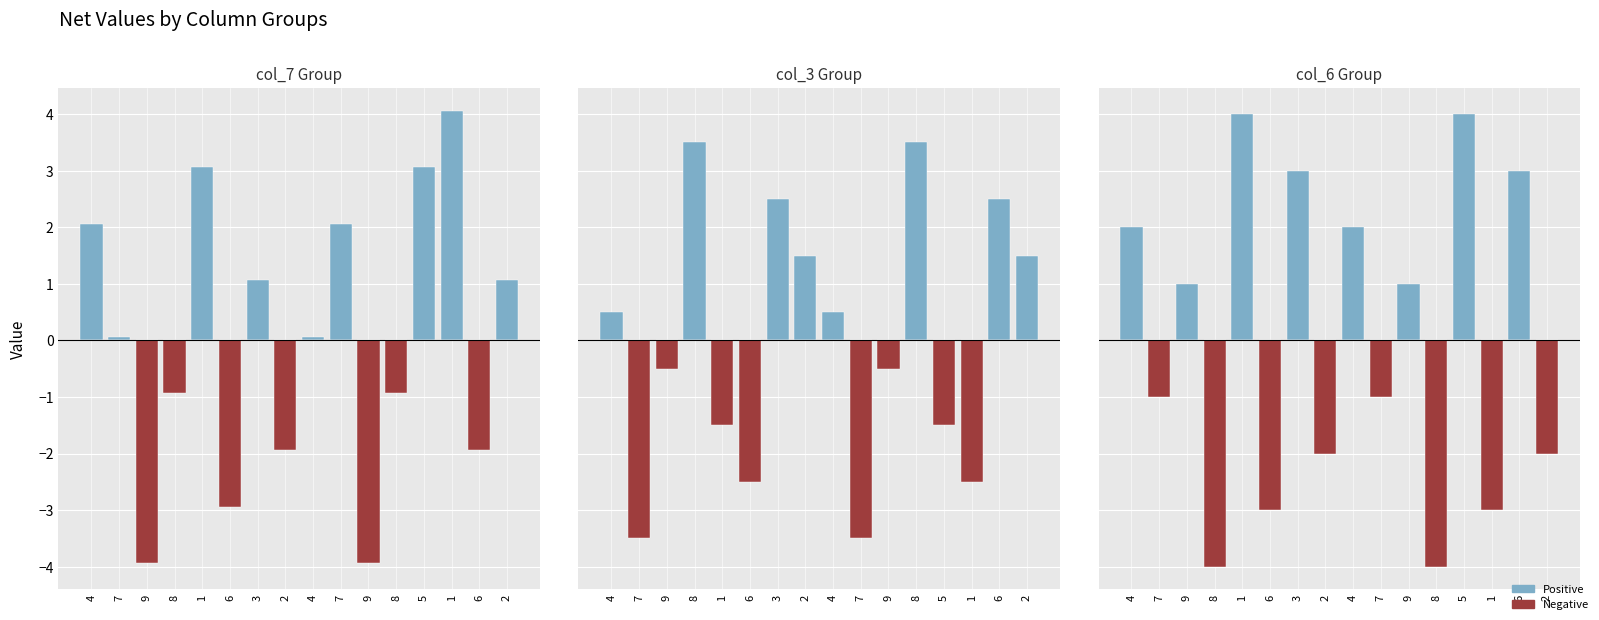

At which label does col_3 (negative) reach its peak?

4